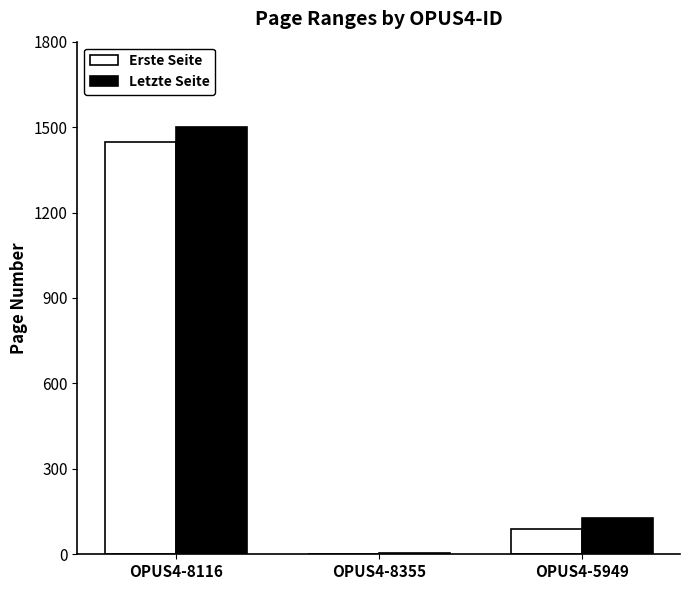

How many series are shown in this chart?

2